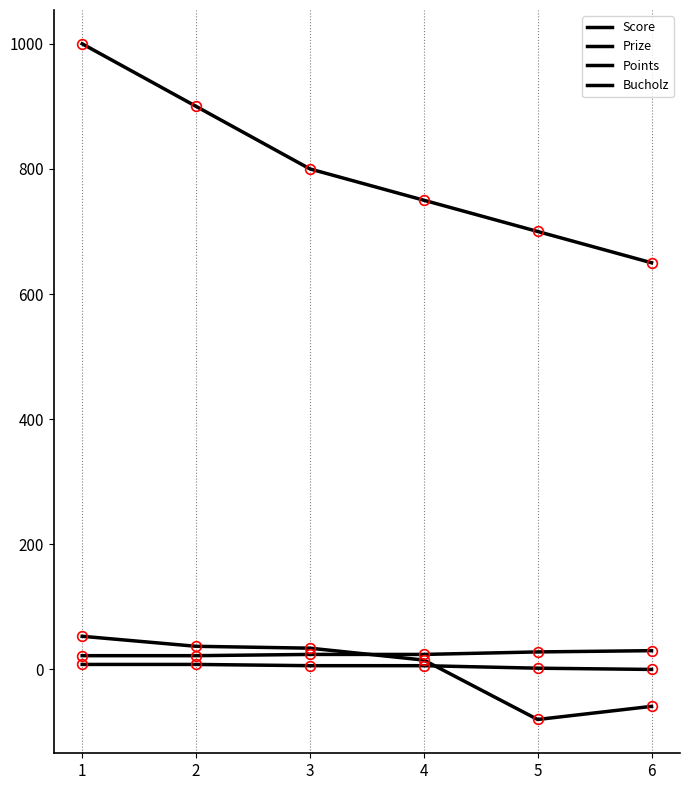

How many lines are shown in the chart?

4